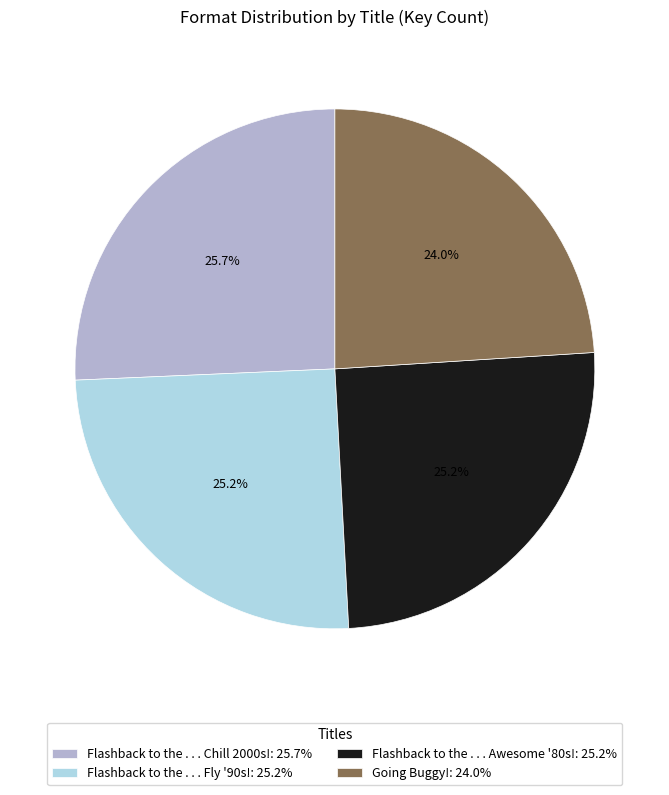

Is there a majority slice in this chart?

No